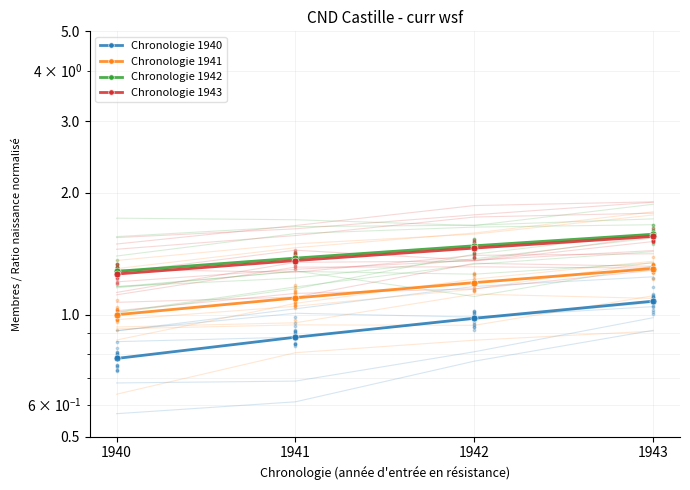

What is the total value across all series at 1941?

4.7